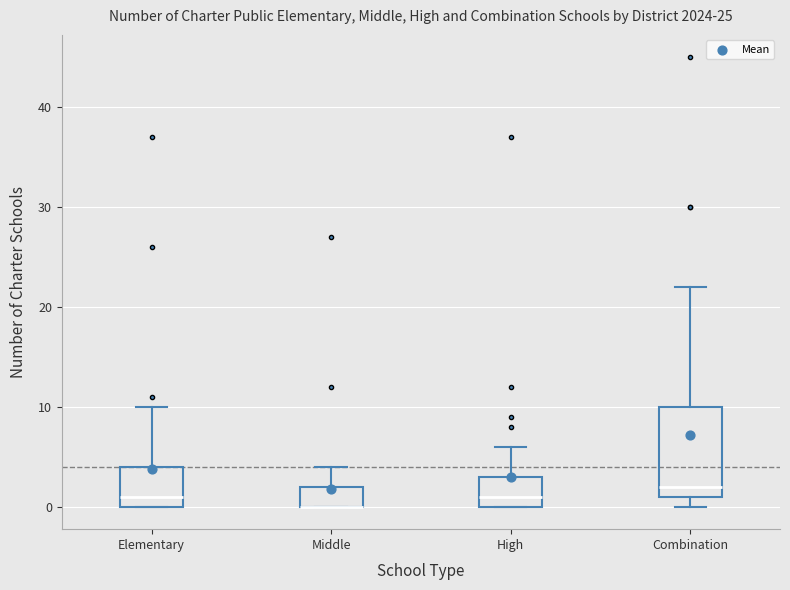

Comparing the boxes themselves (not the whiskers), which one is the tallest?

Combination